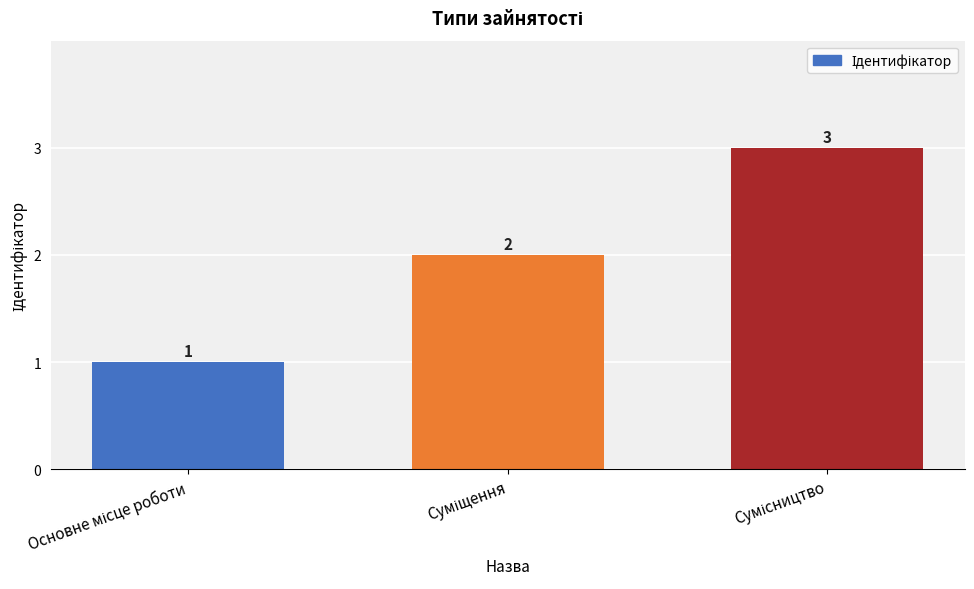

Count the values in the range 1 to 3.

3